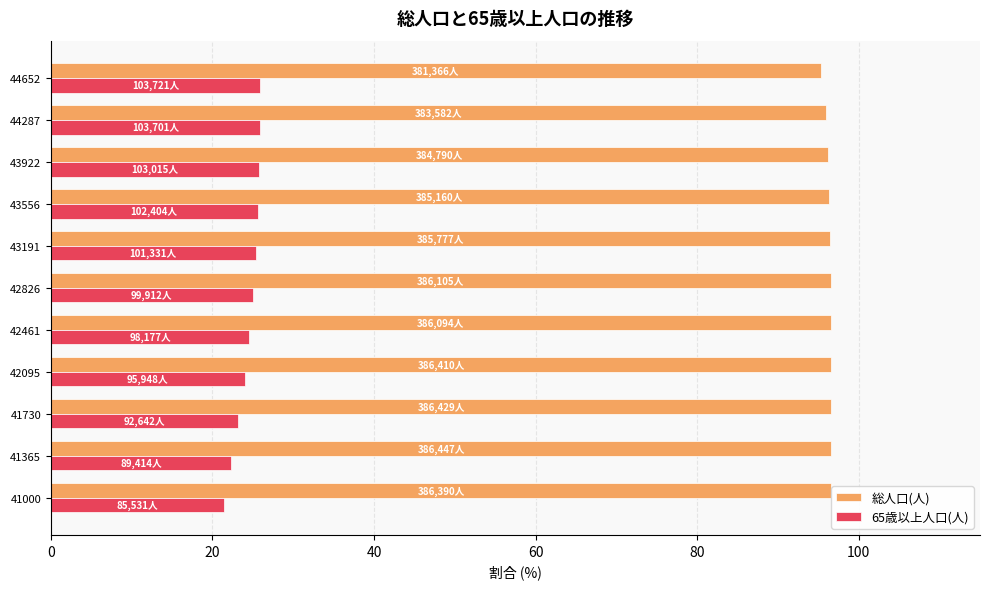

True or false: 65歳以上人口(人) has a value of 25.3 at 43191.

True